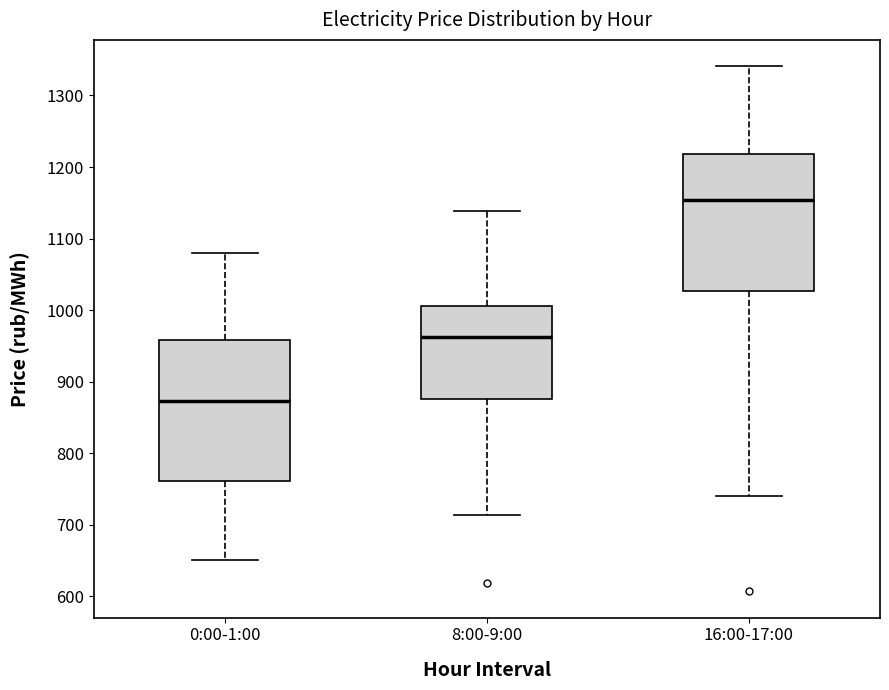

Which box has the lowest median line?

0:00-1:00